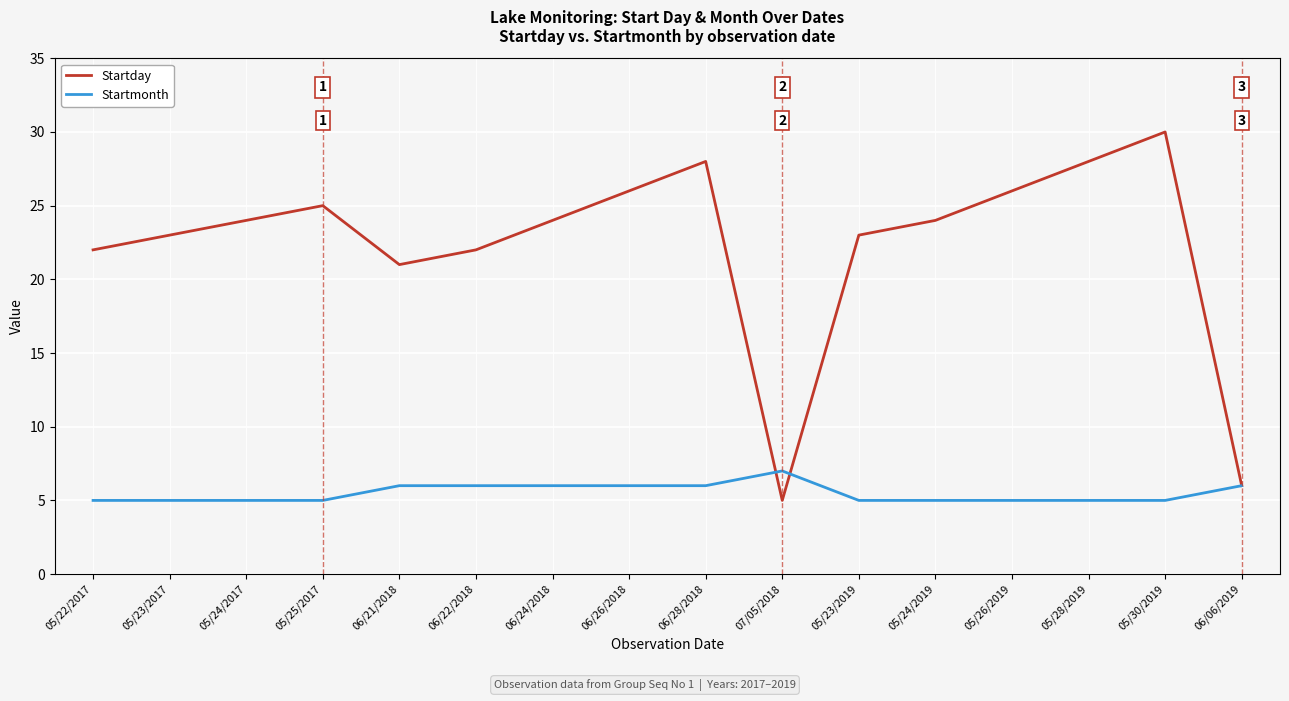

How many lines are shown in the chart?

2